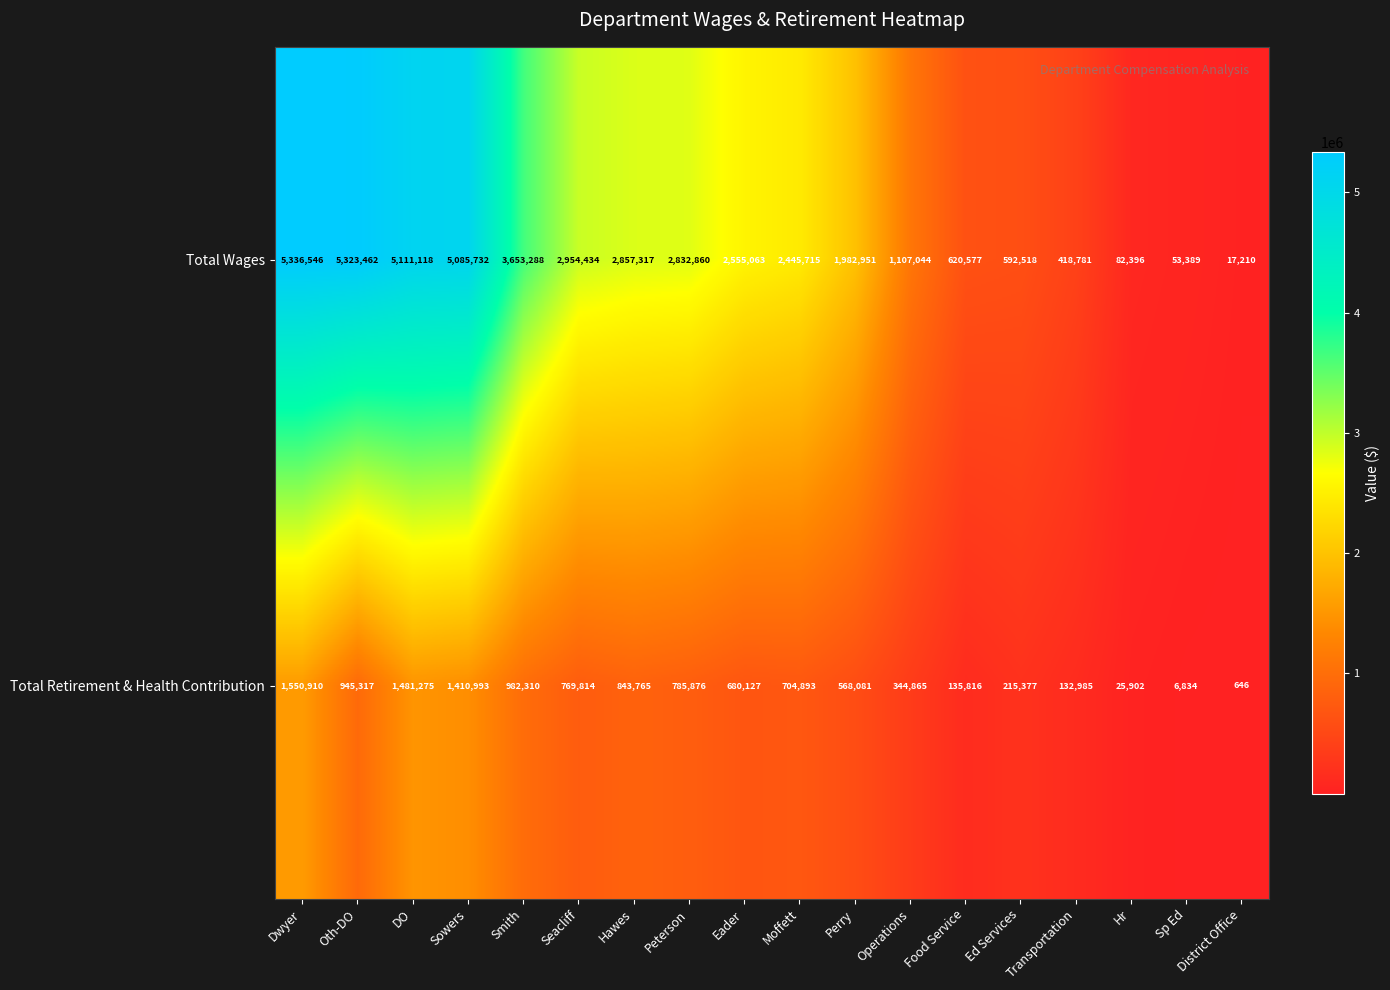

What is the average value of the Total Wages series?

2390578